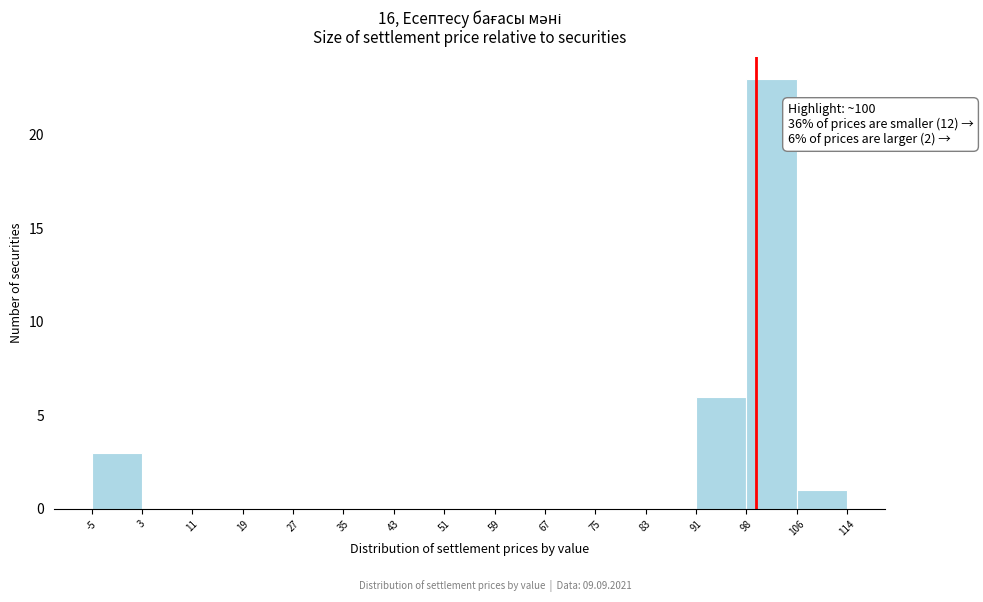

Which range on the x-axis has the tallest bar?

98 to 106